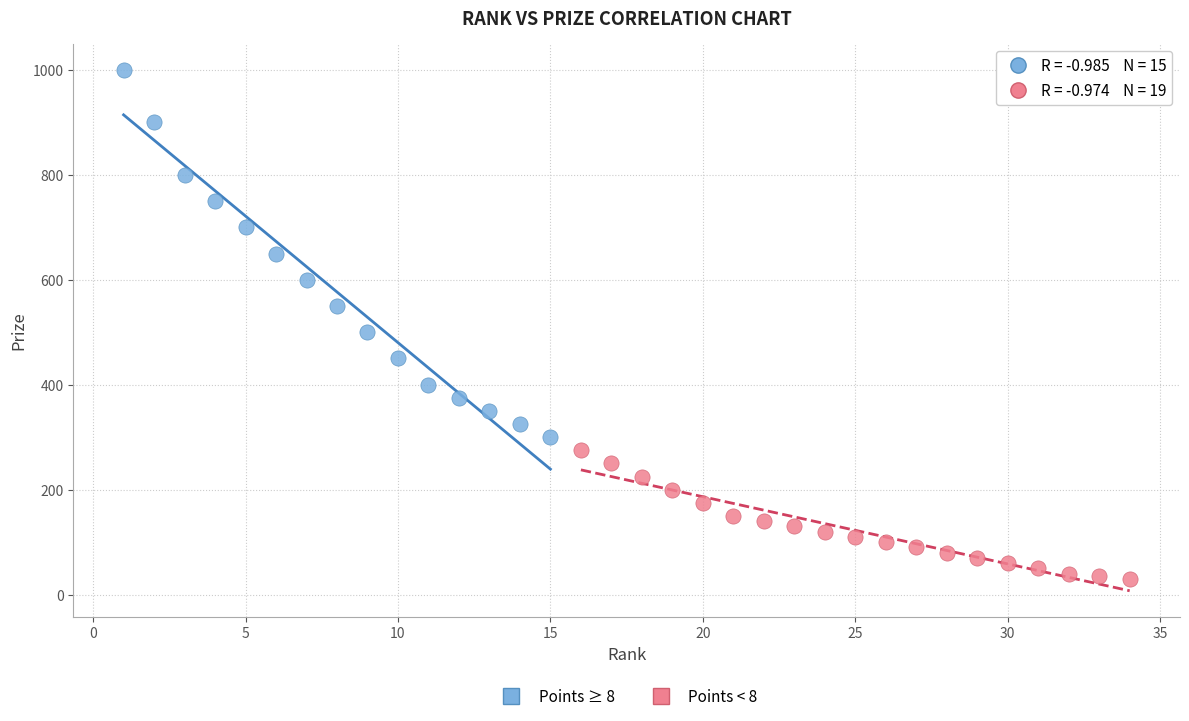

Which series contains the highest Y value?

Points ≥ 8